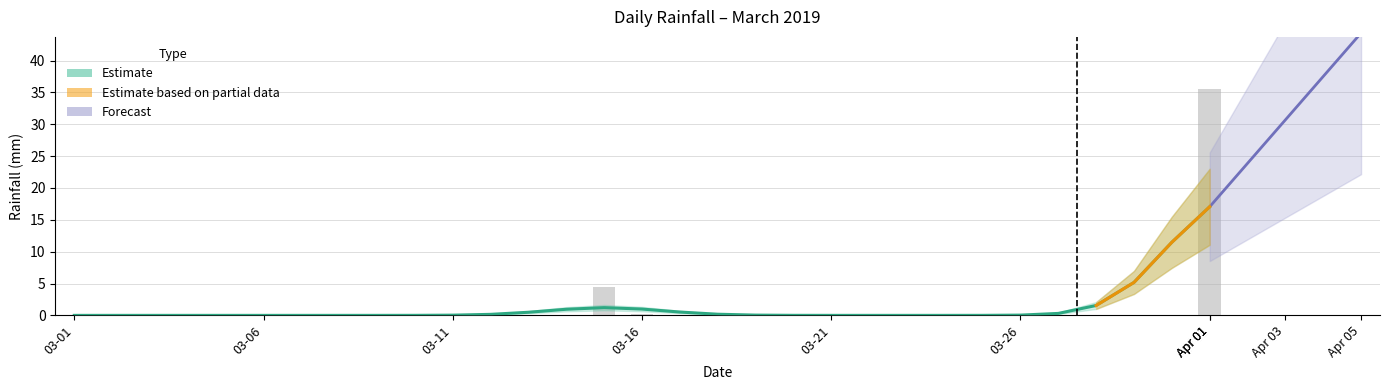

The chart shows a value of -21.2 at 2019-03-25. True or false?

False